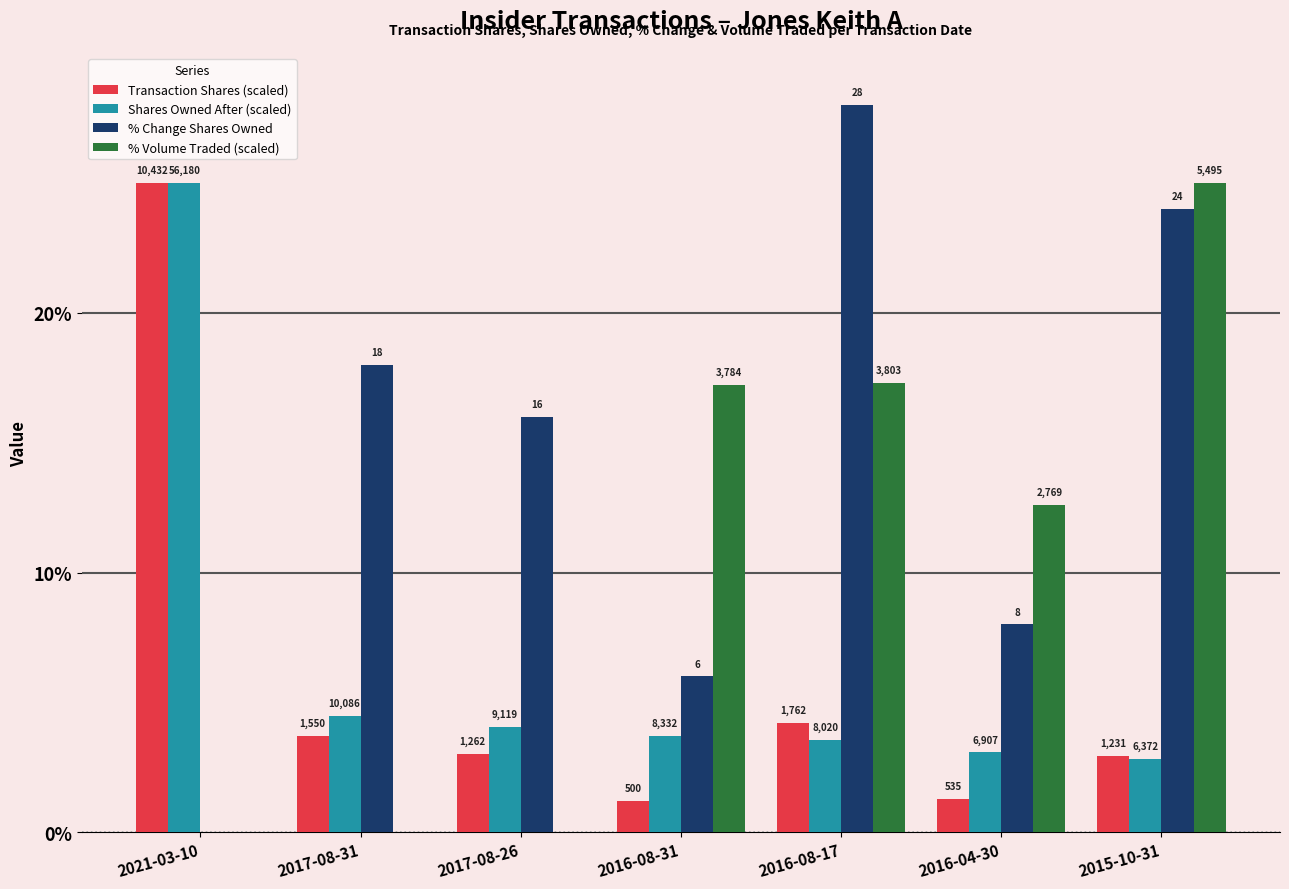

The value of Transaction Shares (scaled) at 2016-08-31 is 1.2. True or false?

True